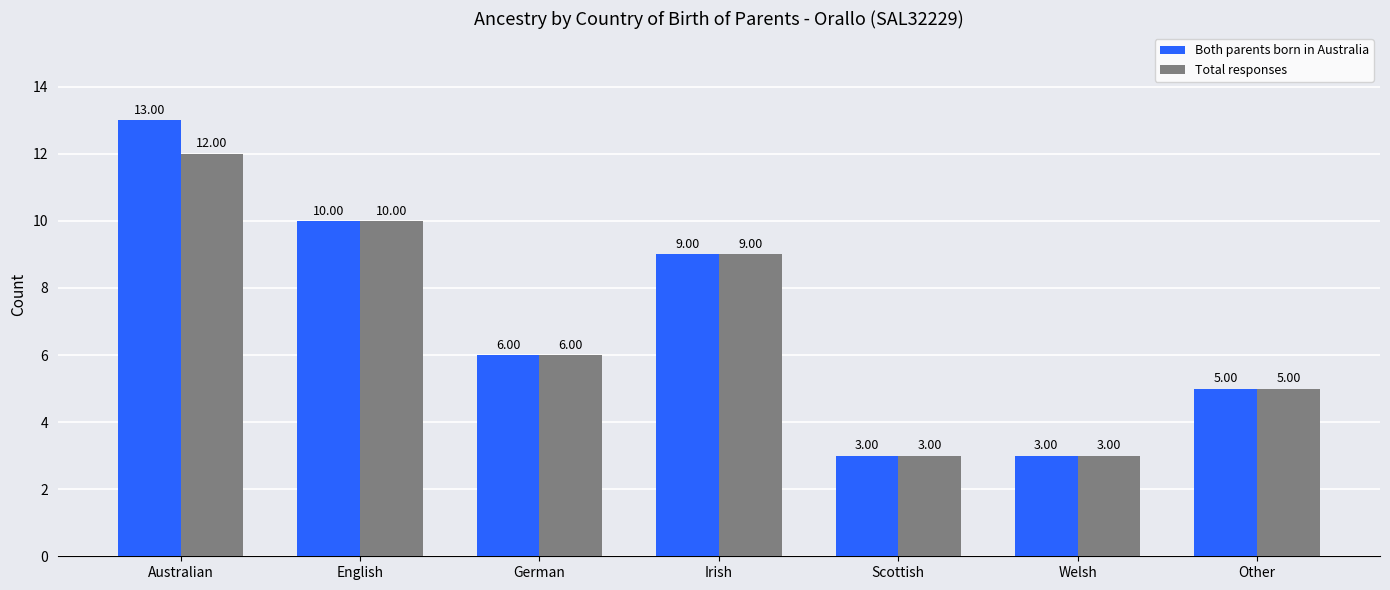

At which label does Both parents born in Australia reach its peak?

Australian